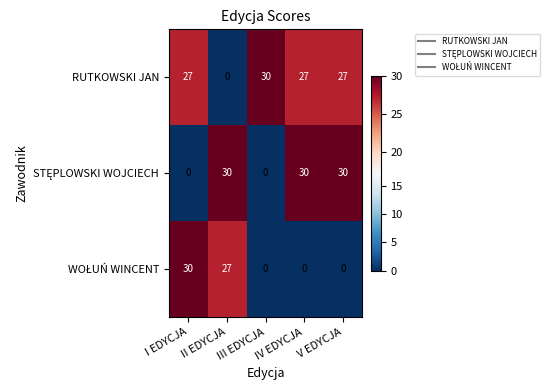

Count the number of categories in the chart.

5